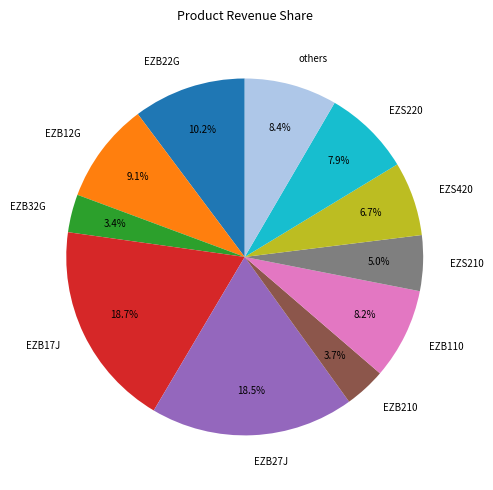

To the nearest percent, what is the difference between the largest and smallest slice percentages?

15%